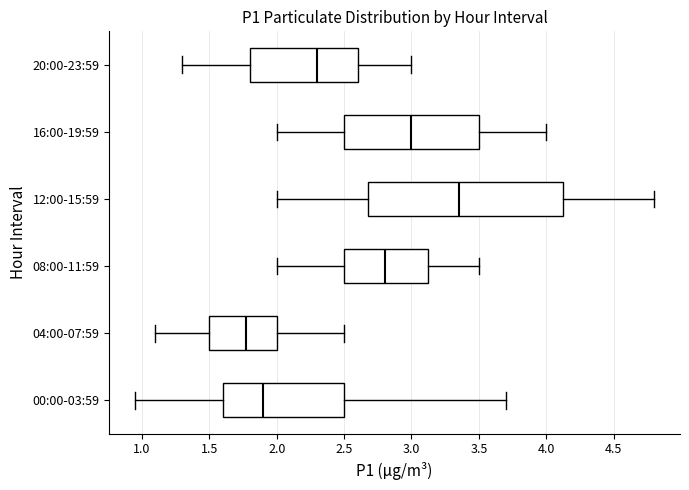

Which box has the furthest to the right median line?

12:00-15:59